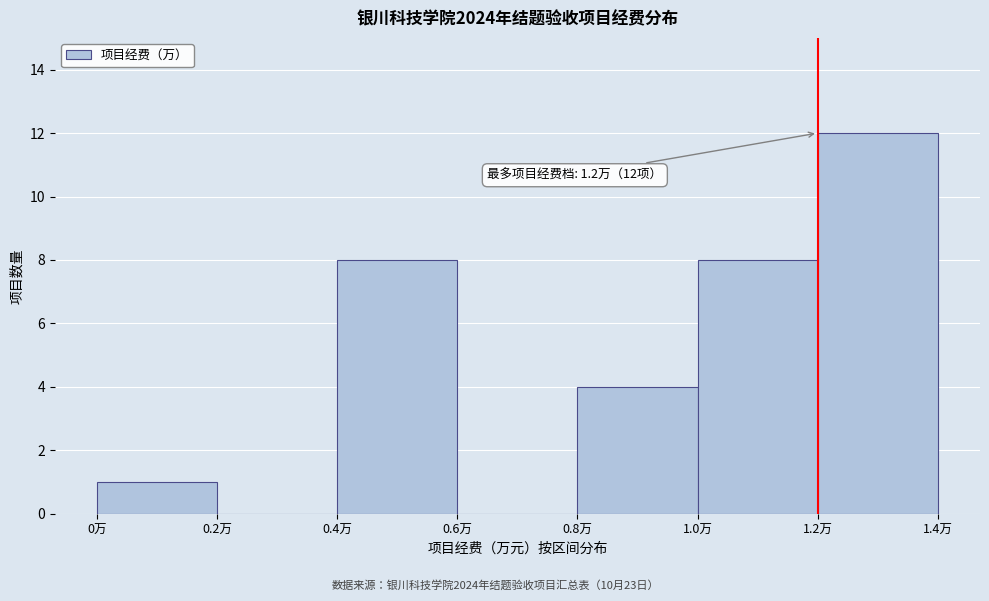

Which range on the x-axis has the tallest bar?

1.2 to 1.4